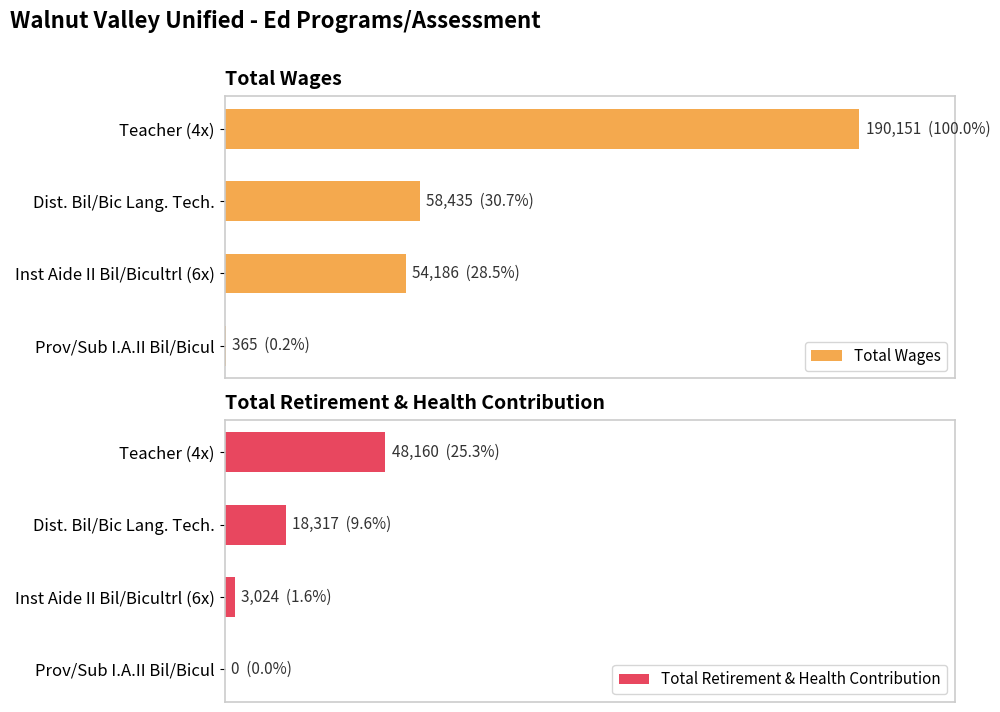

At how many categories does at least one series exceed 165871?

1